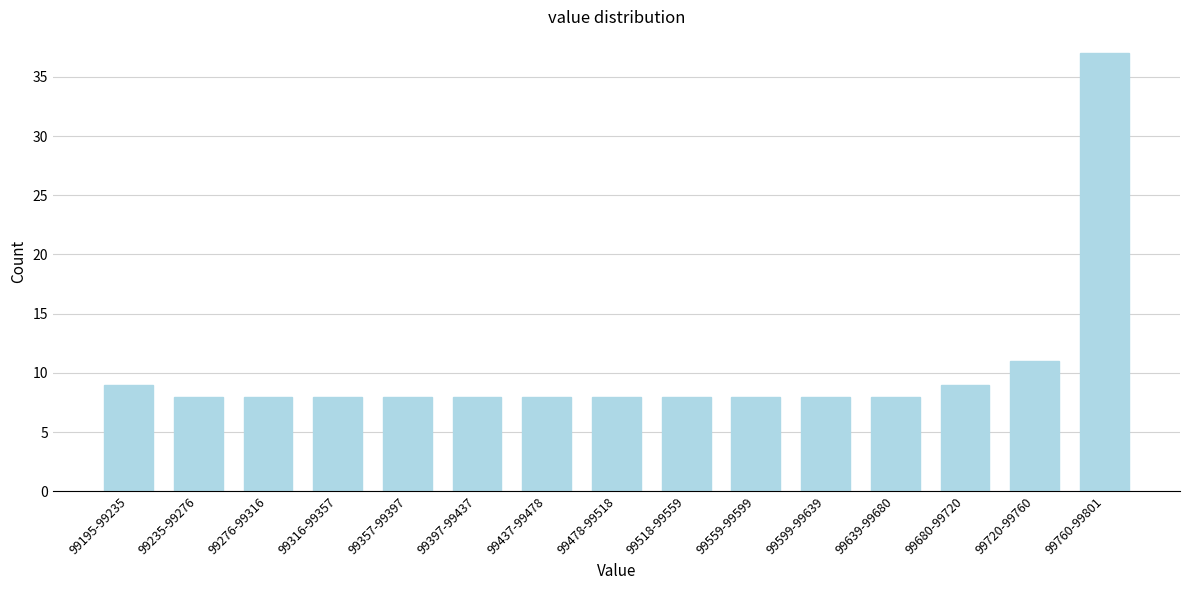

Reading right to left, list all the values displayed in this chart.

99760-99801=37	99720-99760=11	99680-99720=9	99639-99680=8	99599-99639=8	99559-99599=8	99518-99559=8	99478-99518=8	99437-99478=8	99397-99437=8	99357-99397=8	99316-99357=8	99276-99316=8	99235-99276=8	99195-99235=9